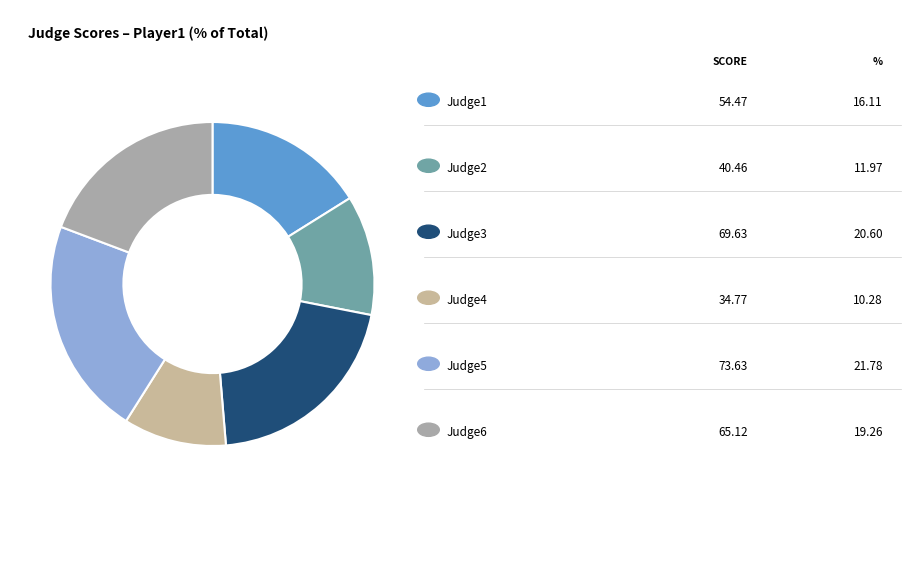

Count the number of slices in the pie.

6